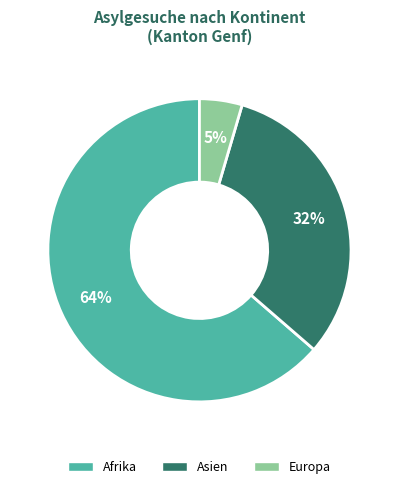

Which has a higher value, Europa or Asien?

Asien